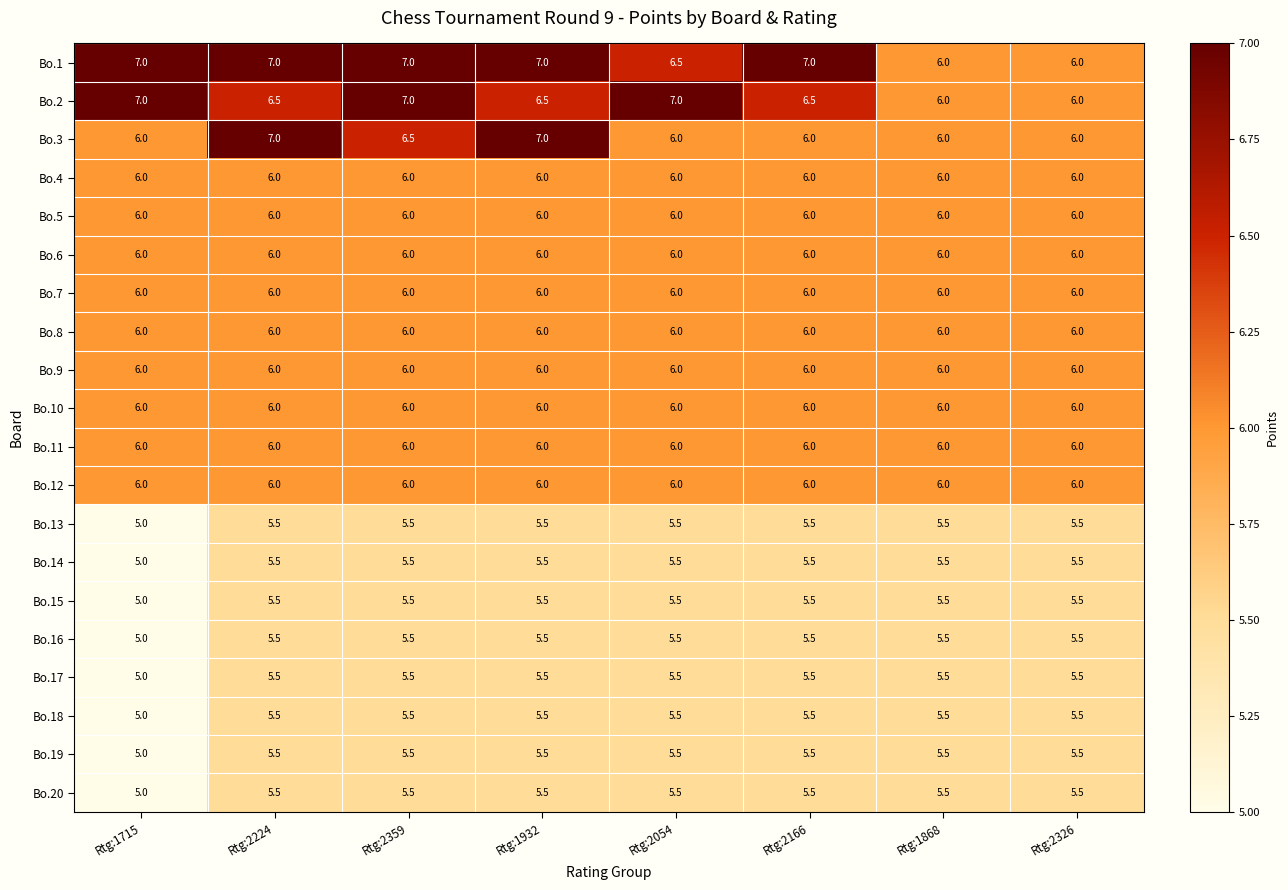

Is it true that Bo.12 equals 6.0 at Rtg:2224?

True